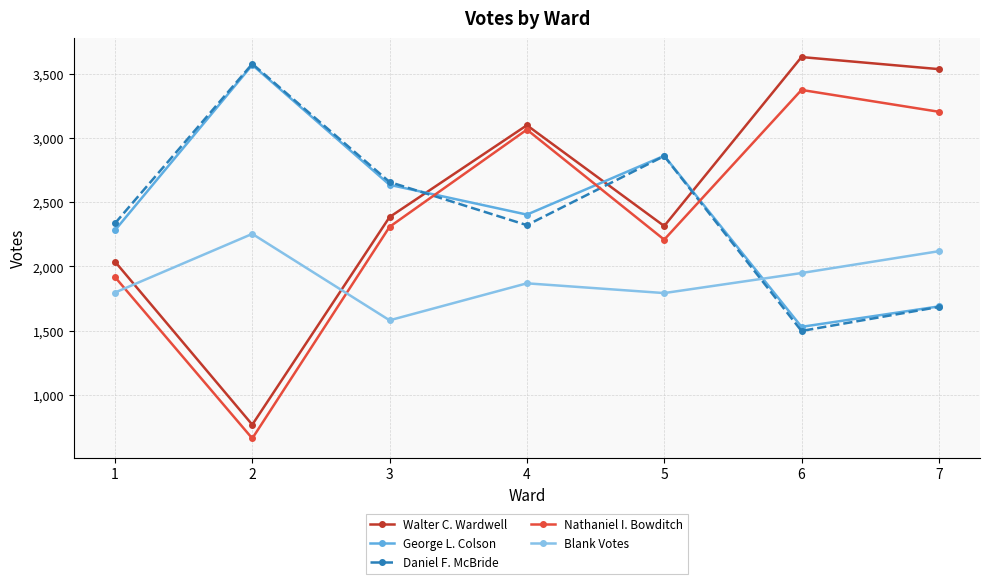

What is the approximate value of Nathaniel I. Bowditch at 2, to the nearest 50?

650